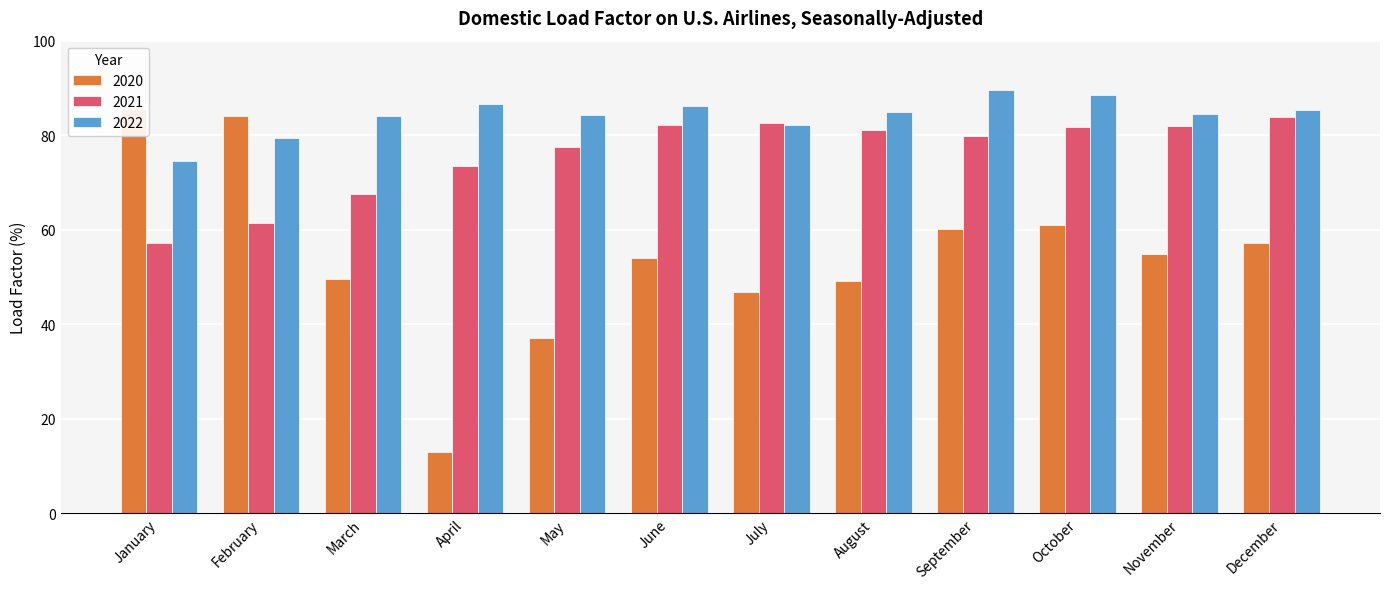

Rank the series by their average value, from lowest to highest.

2020, 2021, 2022